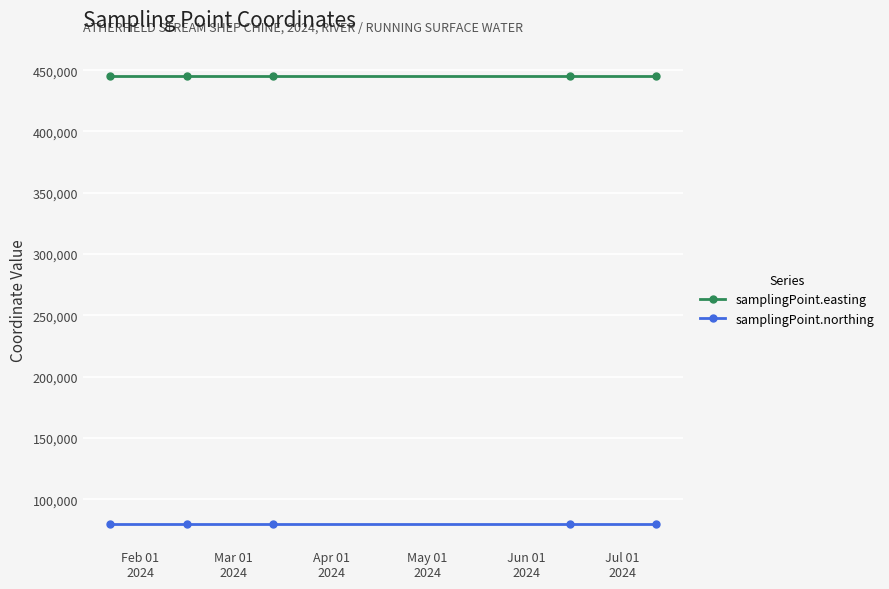

What is the value of the samplingPoint.northing point at the 1st from the left?

79920